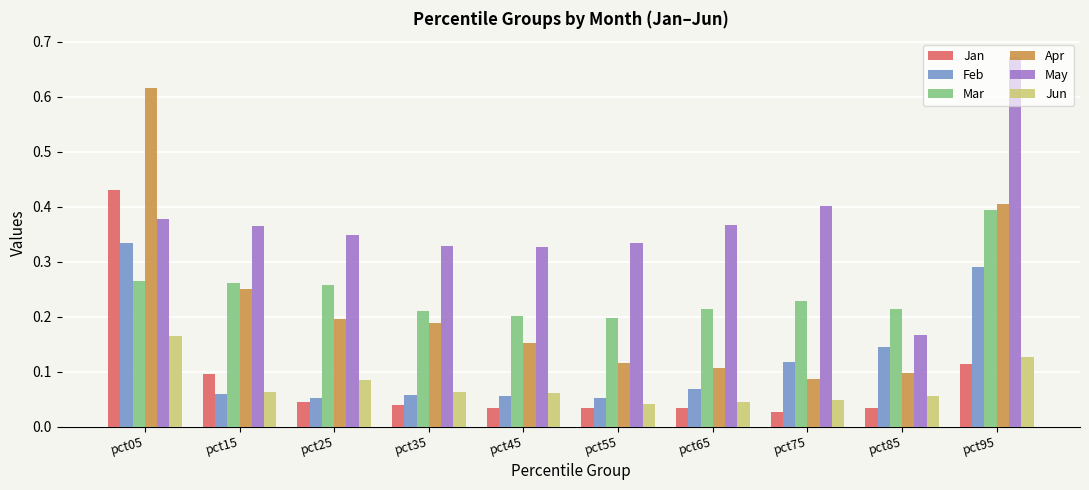

How many distinct data groups are displayed?

6